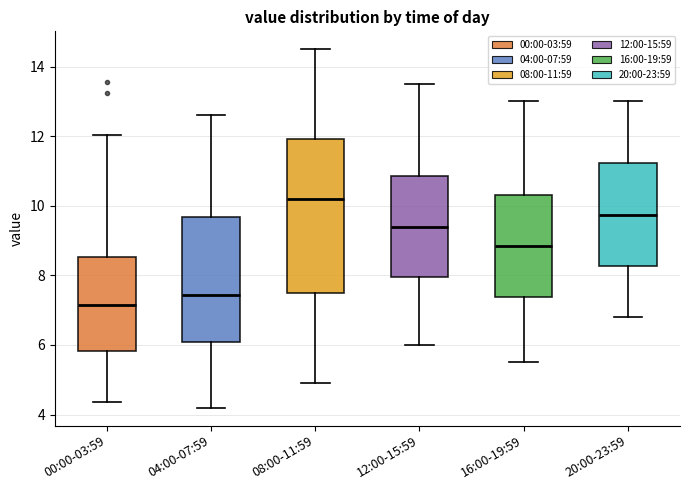

Which box's median line is the lowest?

00:00-03:59